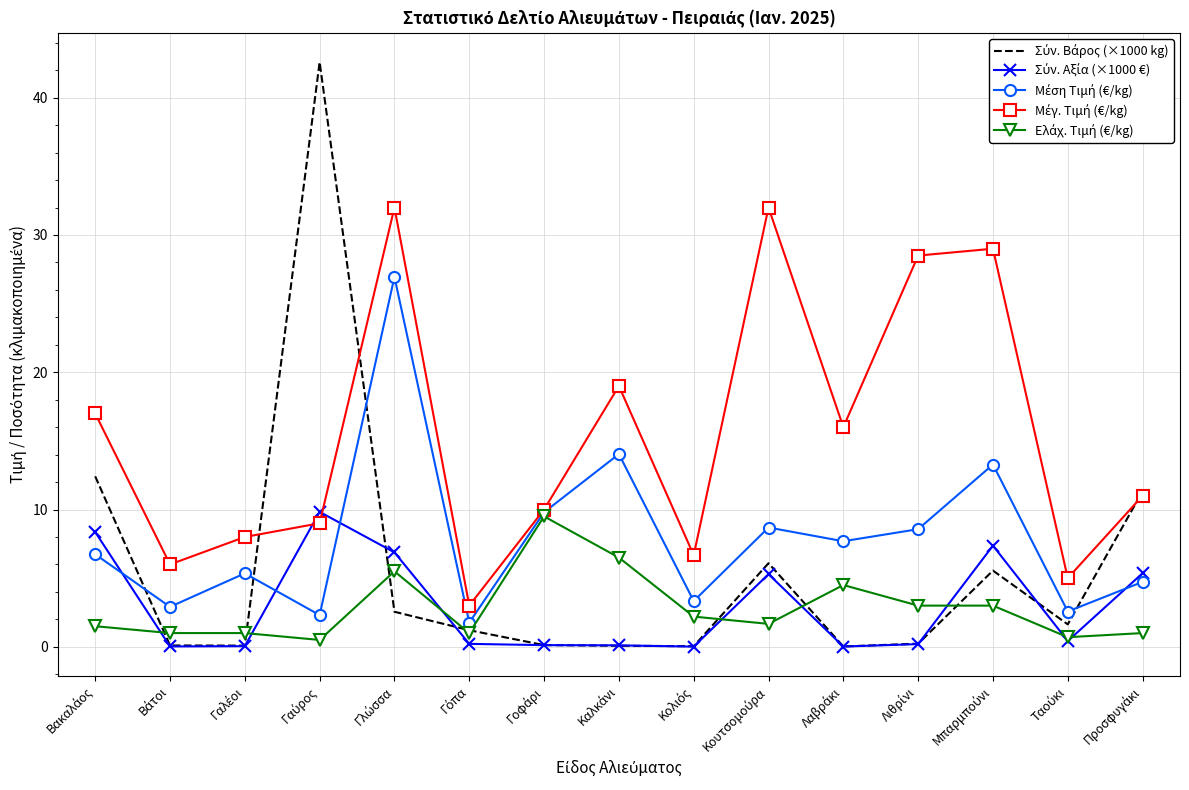

The value of Μέγ. Τιμή (€/kg) at Γλώσσα is 17.4. True or false?

False